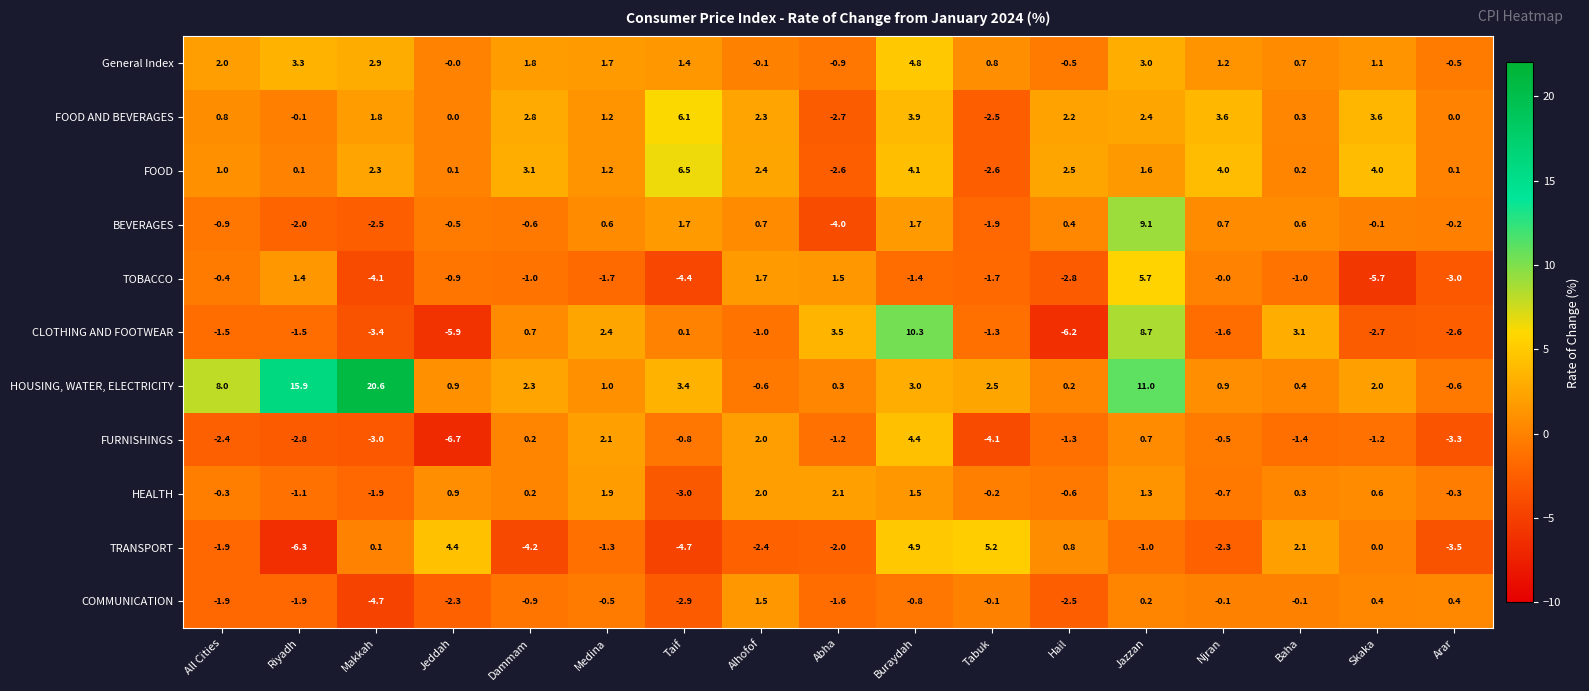

What is the spread (max minus min) of values at Skaka?

9.7